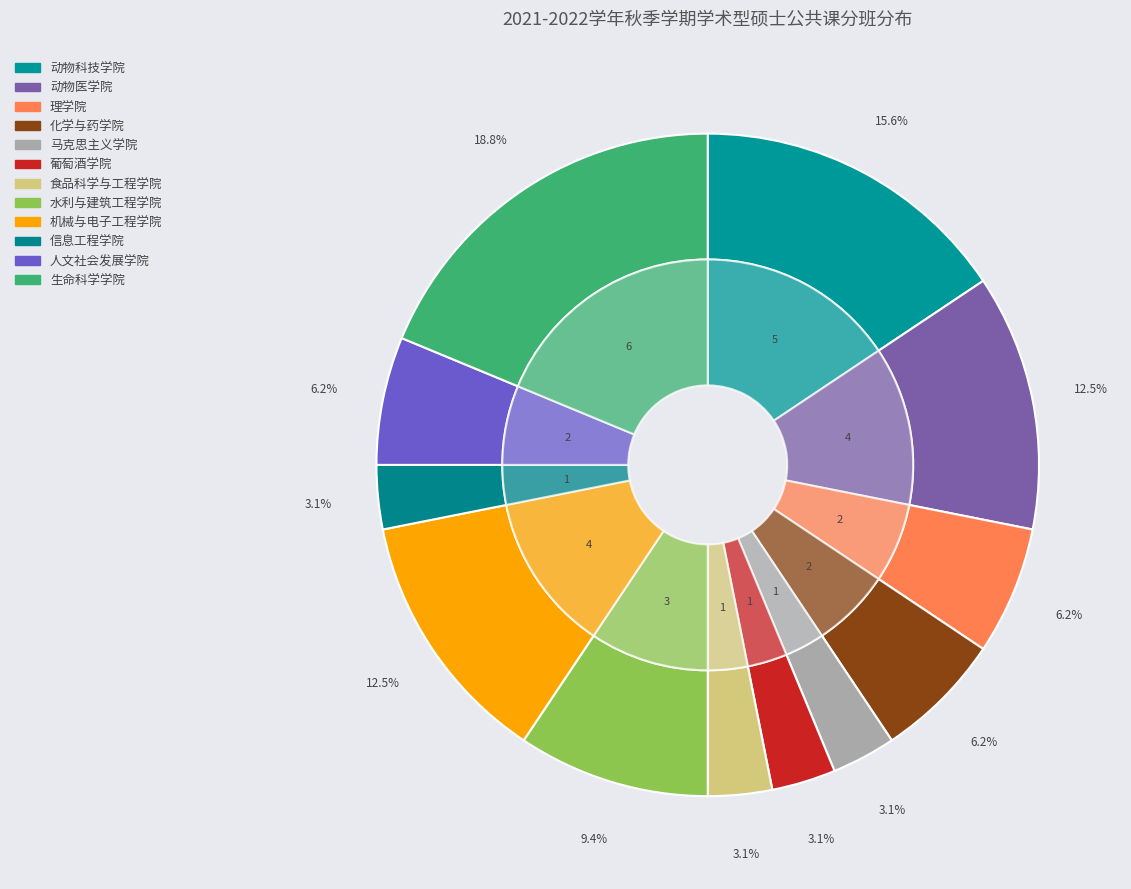

Count the number of slices in the pie.

12